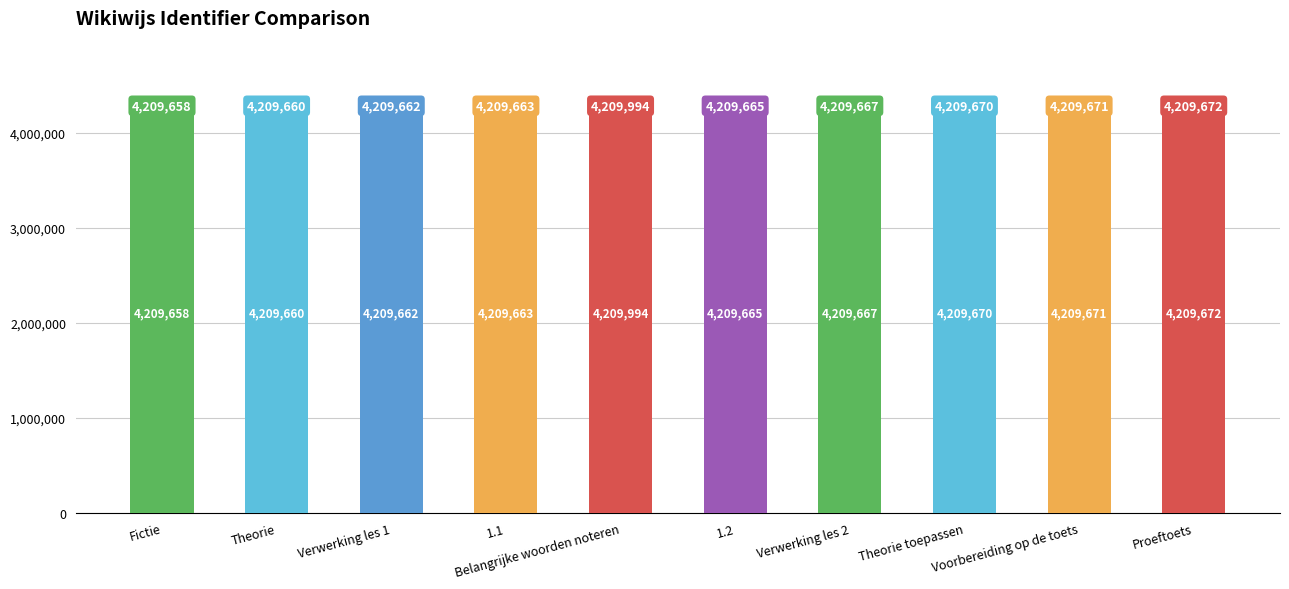

What is the difference between the maximum and minimum values?

336